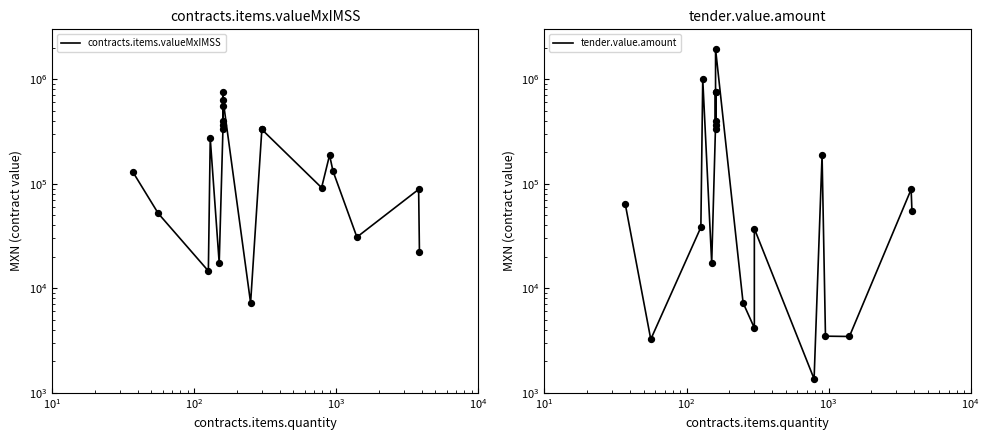

At how many categories does at least one series exceed 78633?

14